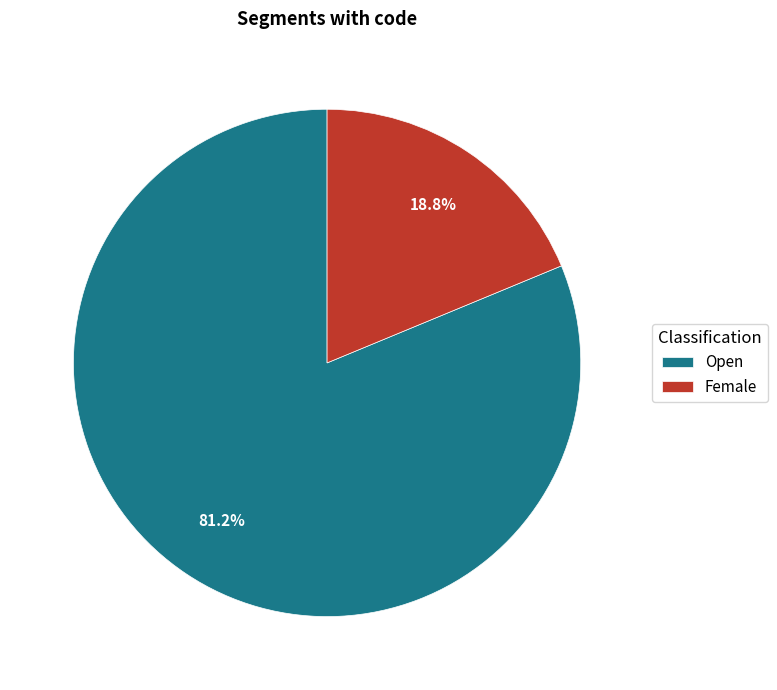

What is the ratio of the value at Female to the value at Open?

0.2